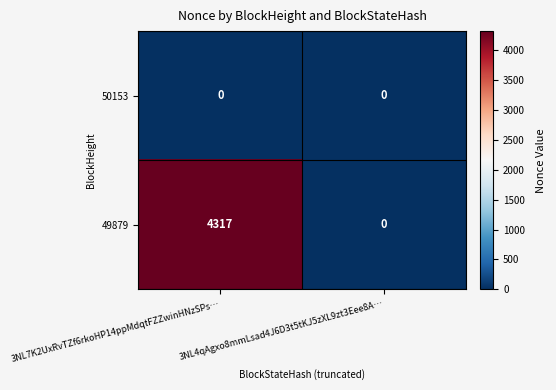

What is the sum of the 49879 values at 3NL4qAgxo8mmLsad4J6D3t5tKJ5zXL9zt3Eee8A… and 3NL7K2UxRvTZf6rkoHP14ppMdqtFZZwinHNzSPs…?

4317